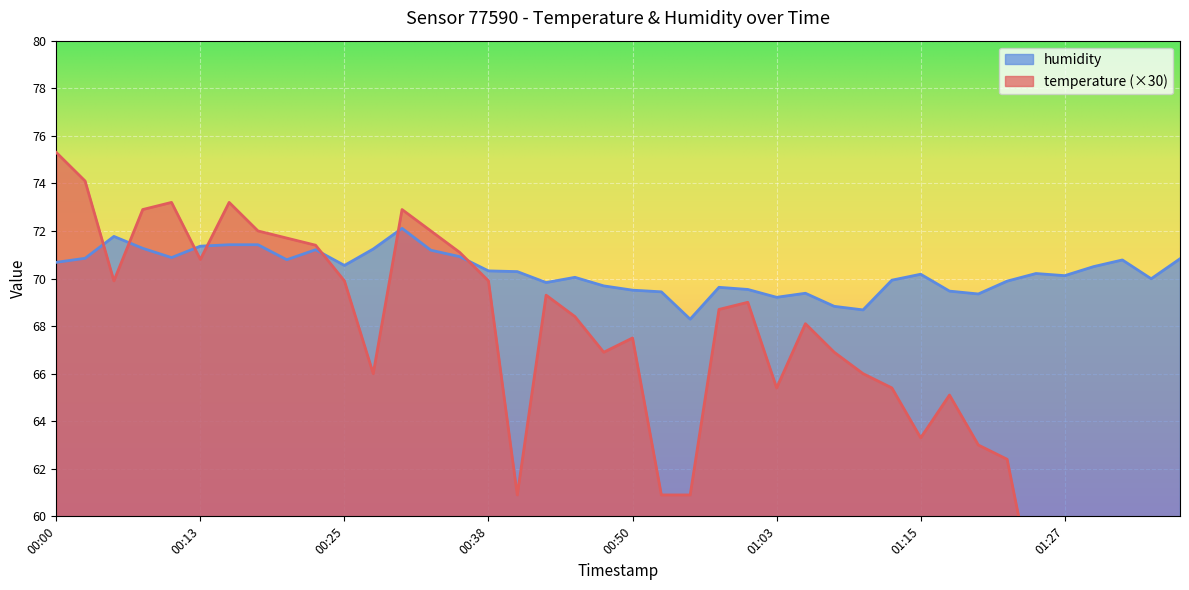

At how many categories does at least one series exceed 61?

40